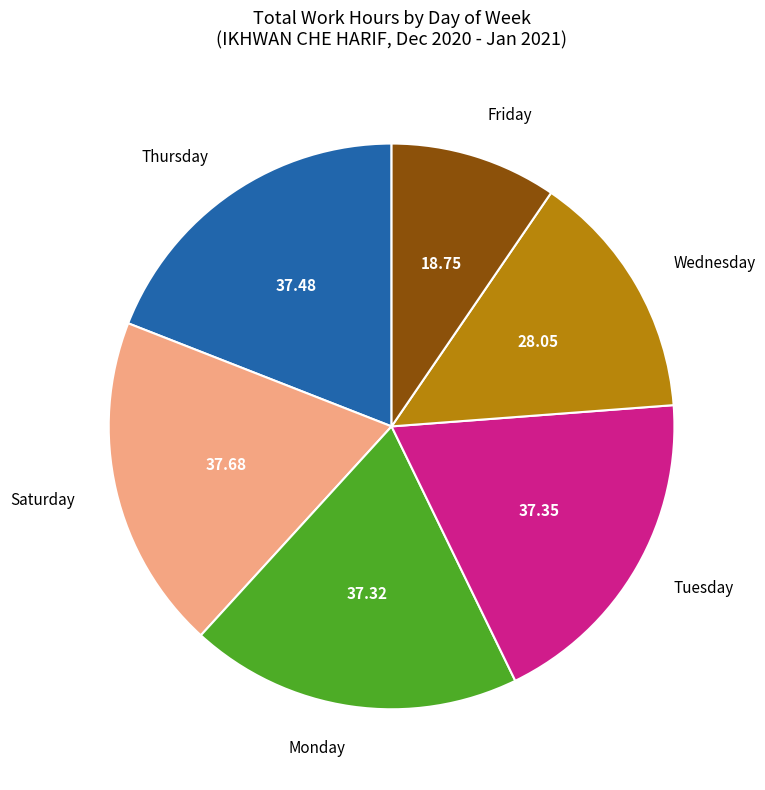

Approximately how many times larger is the value at Saturday compared to Wednesday?

1.3